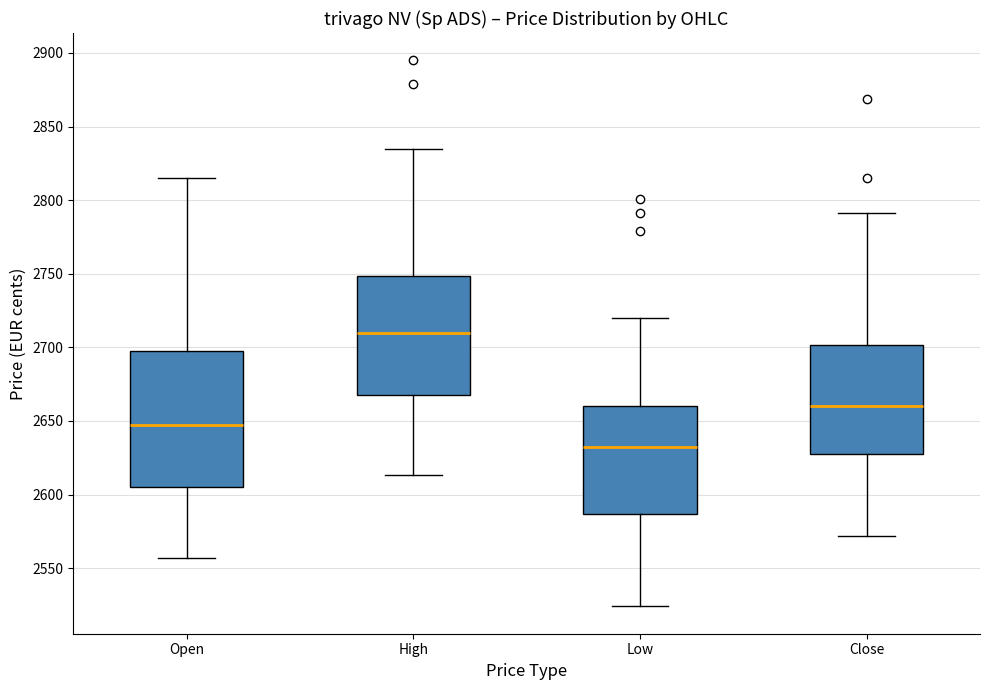

Which box's median line is the lowest?

Low